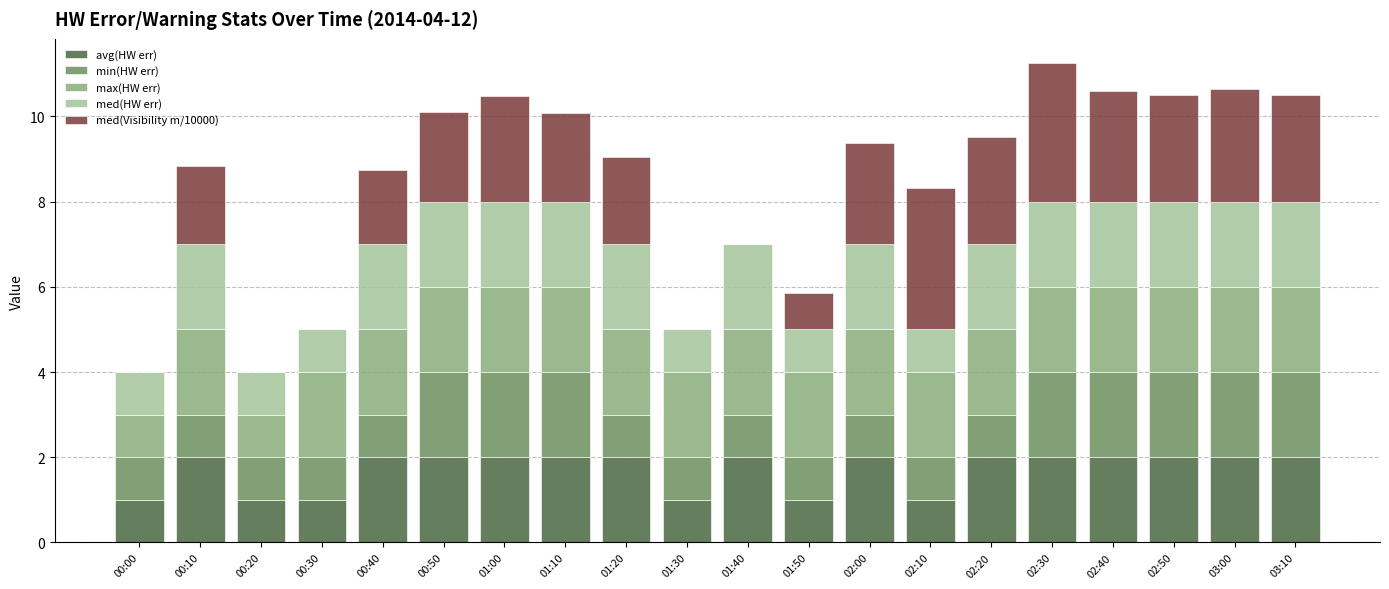

What is the total value across all series at 02:10?

8.3